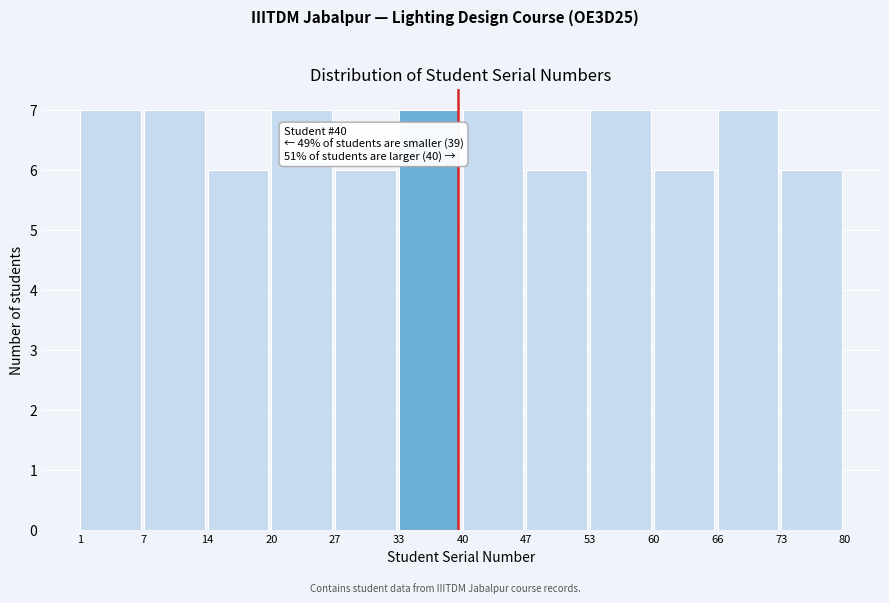

Reading left to right, list all the values displayed in this chart.

1=7	7=7	14=6	20=7	27=6	33=7	40=7	47=6	53=7	60=6	66=7	73=6